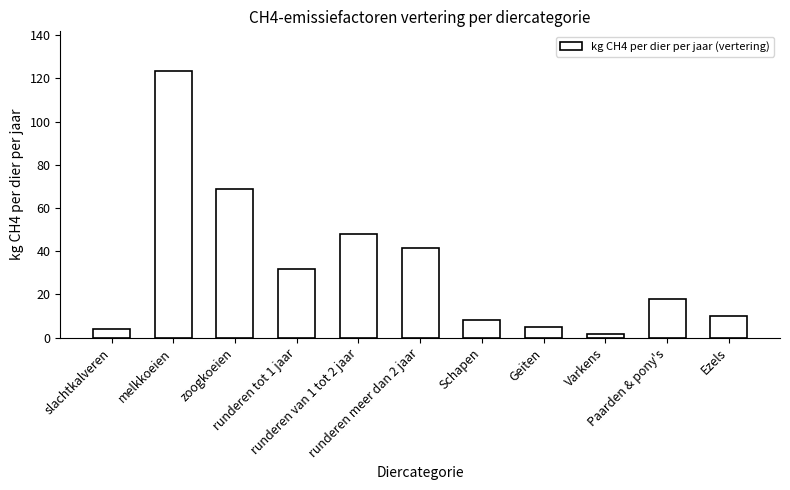

The value at runderen tot 1 jaar is 31.9. True or false?

True